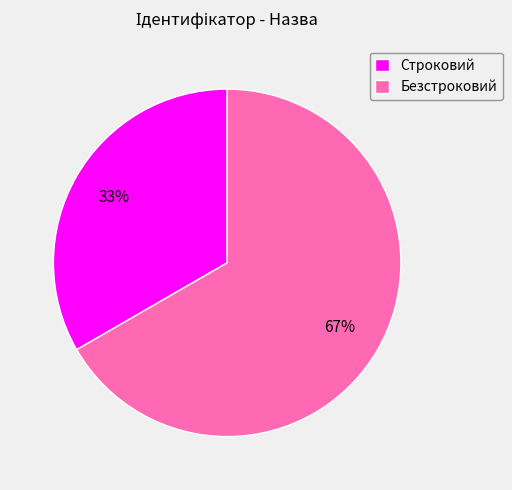

How many segments does this pie chart have?

2